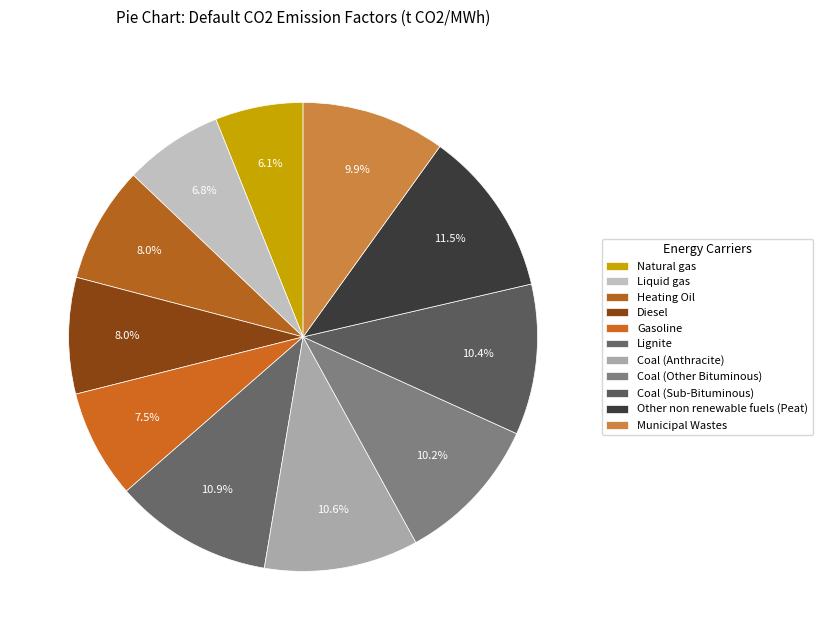

Does Lignite represent more than half of the total?

No